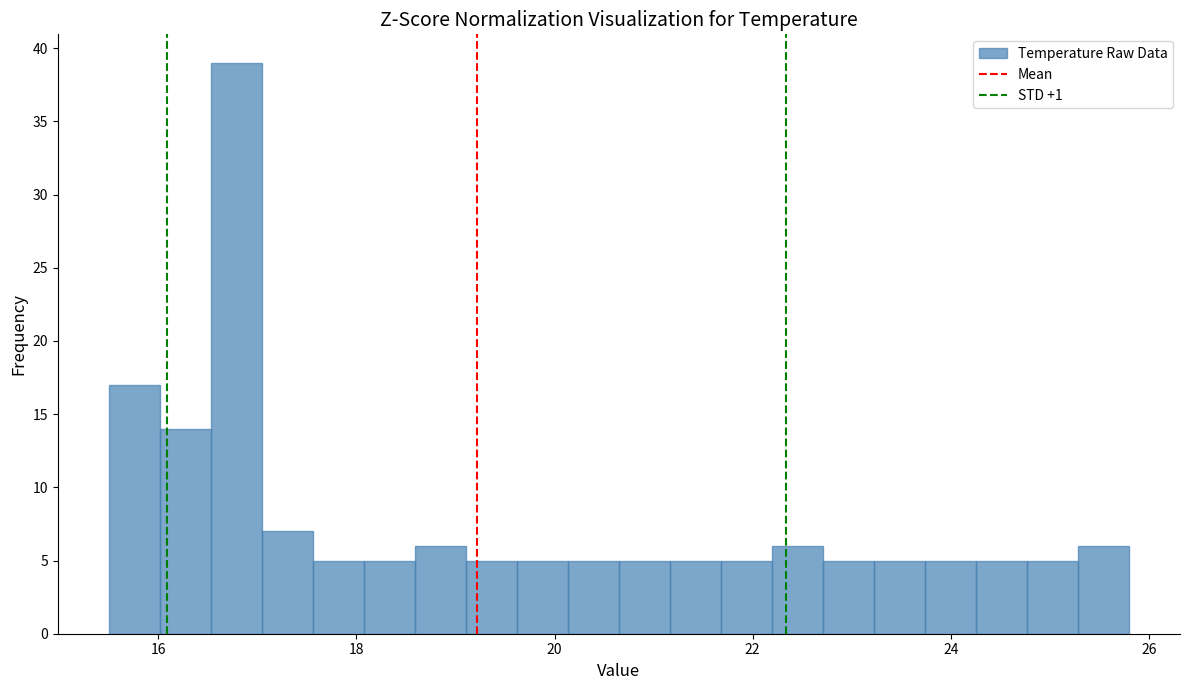

Read against the x-axis, roughly where is the centre of the tallest bar?

16.8